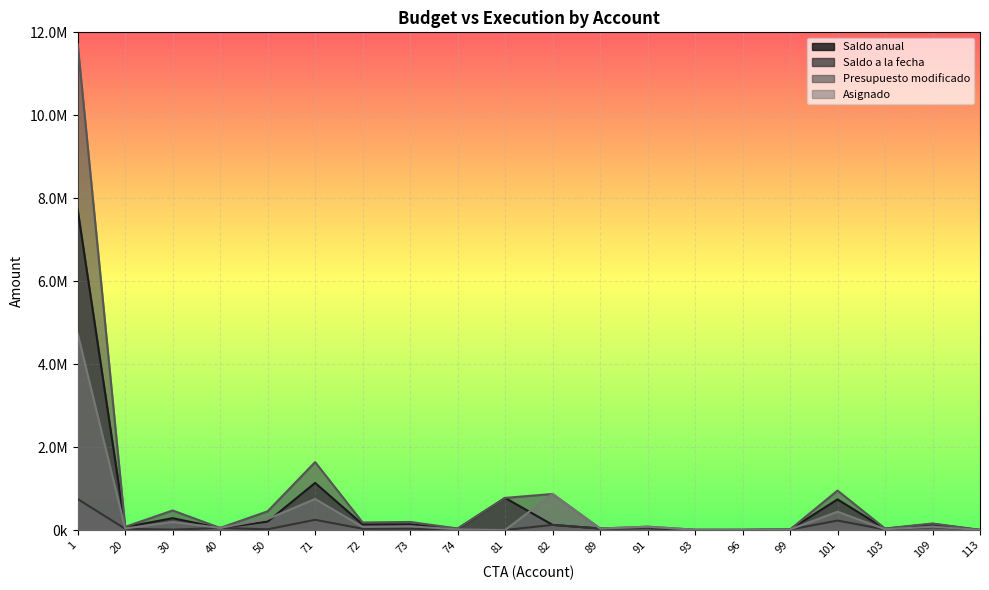

What is the maximum value for Saldo a la fecha?

747095.2